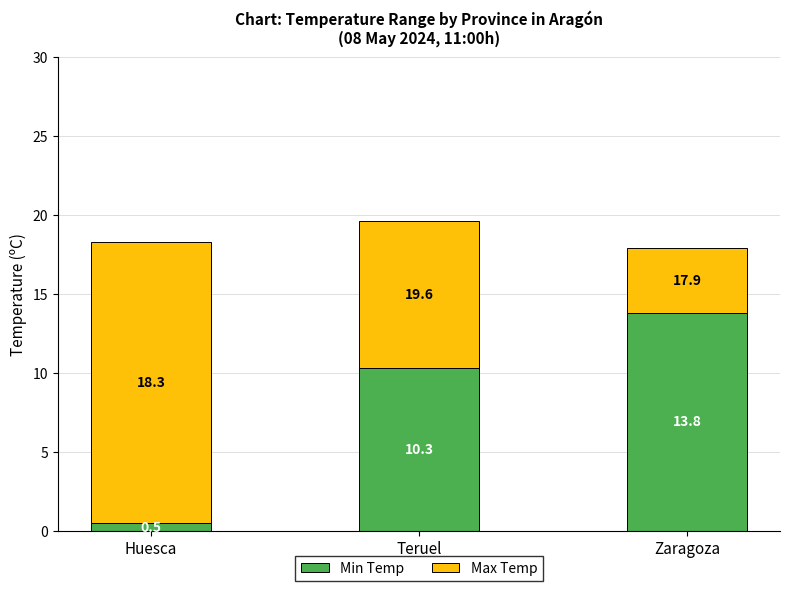

What is the difference between the maximum and minimum values in the Min Temp series?

13.3